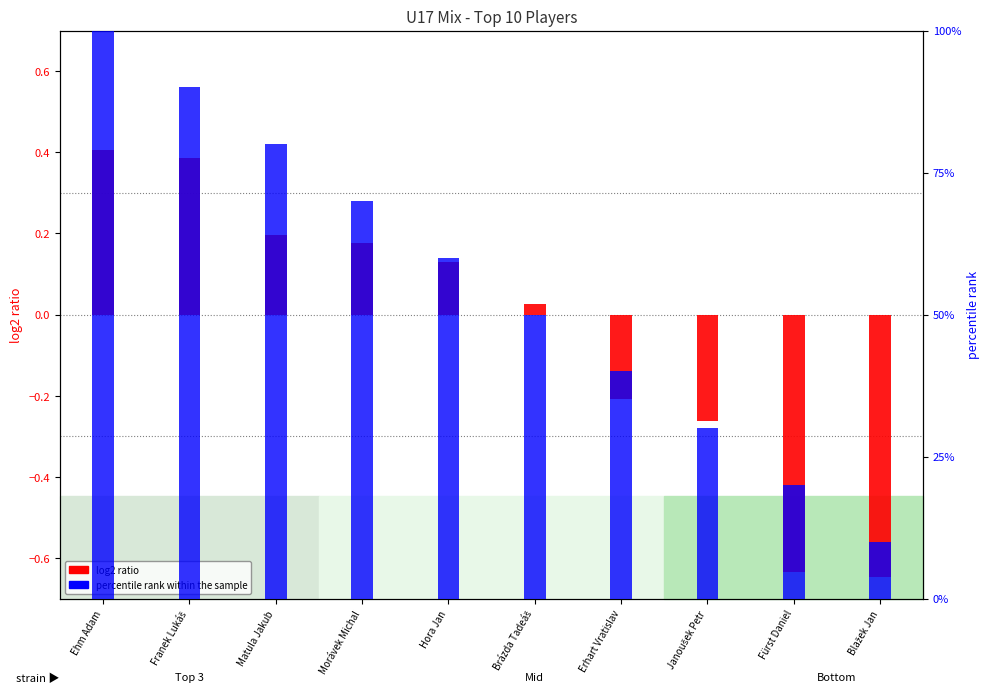

Reading left to right, what are all the values shown in this chart?

log2 ratio: 0.4	0.4	0.2	0.2	0.1	0.0	-0.2	-0.3	-0.6	-0.6
percentile rank within the sample: 100.0	90.0	80.0	70.0	60.0	50.0	40.0	30.0	20.0	10.0